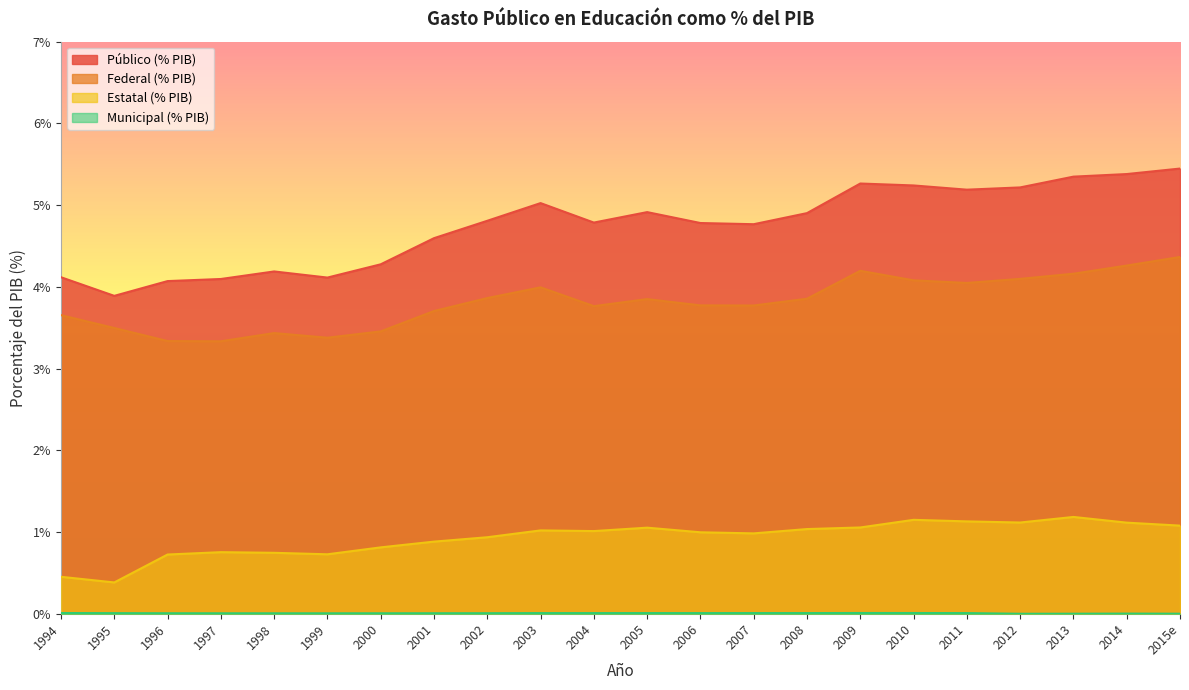

Where is the first local minimum for Federal (% PIB)?

1997